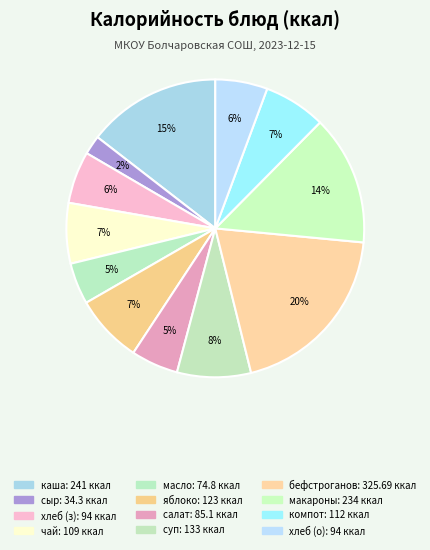

Count the number of slices in the pie.

12